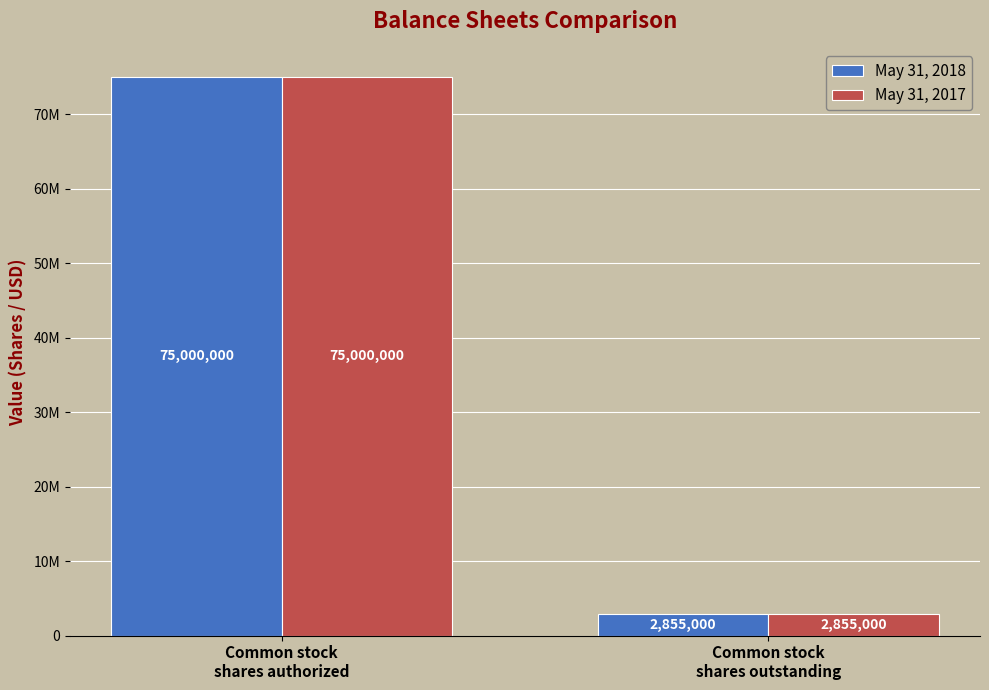

Are the bars grouped side by side (vs. stacked)?

Yes